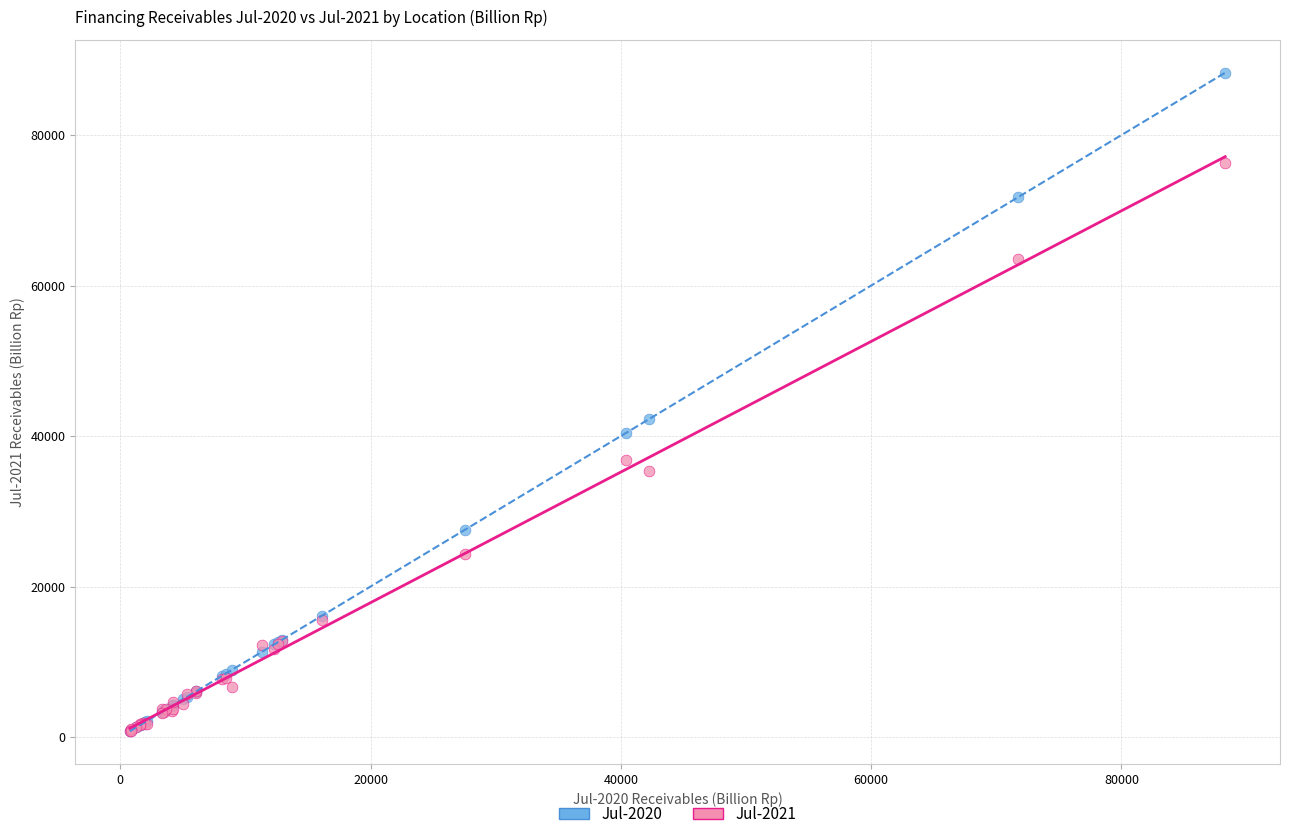

Which series has the widest spread of Y values?

Jul-2020